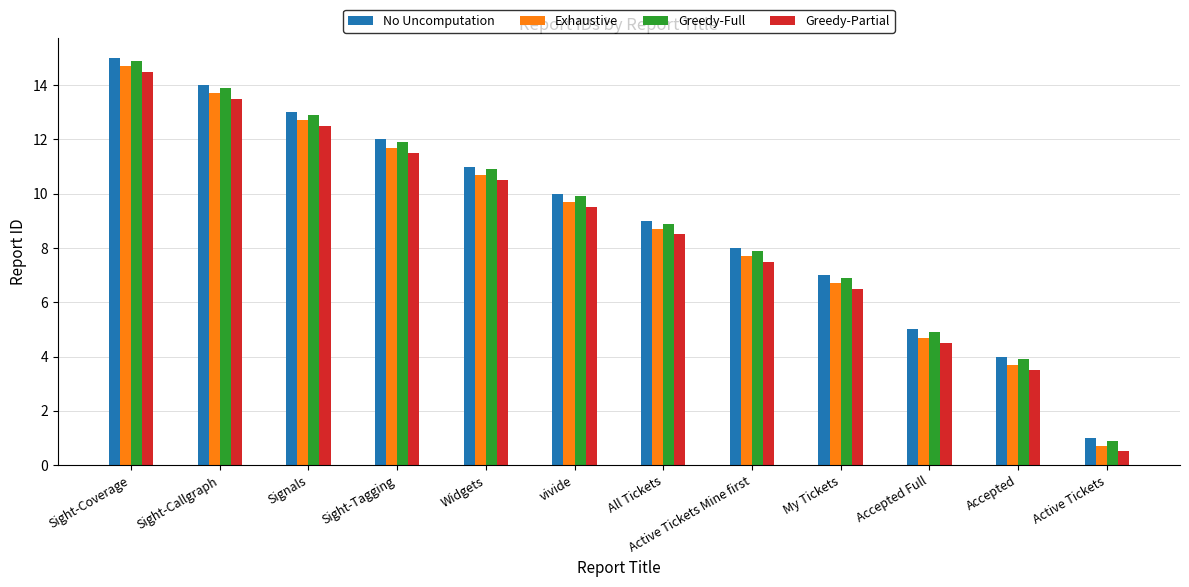

Reading left to right, extract all data points from this chart.

No Uncomputation: 15.0	14.0	13.0	12.0	11.0	10.0	9.0	8.0	7.0	5.0	4.0	1.0
Exhaustive: 14.7	13.7	12.7	11.7	10.7	9.7	8.7	7.7	6.7	4.7	3.7	0.7
Greedy-Full: 14.9	13.9	12.9	11.9	10.9	9.9	8.9	7.9	6.9	4.9	3.9	0.9
Greedy-Partial: 14.5	13.5	12.5	11.5	10.5	9.5	8.5	7.5	6.5	4.5	3.5	0.5